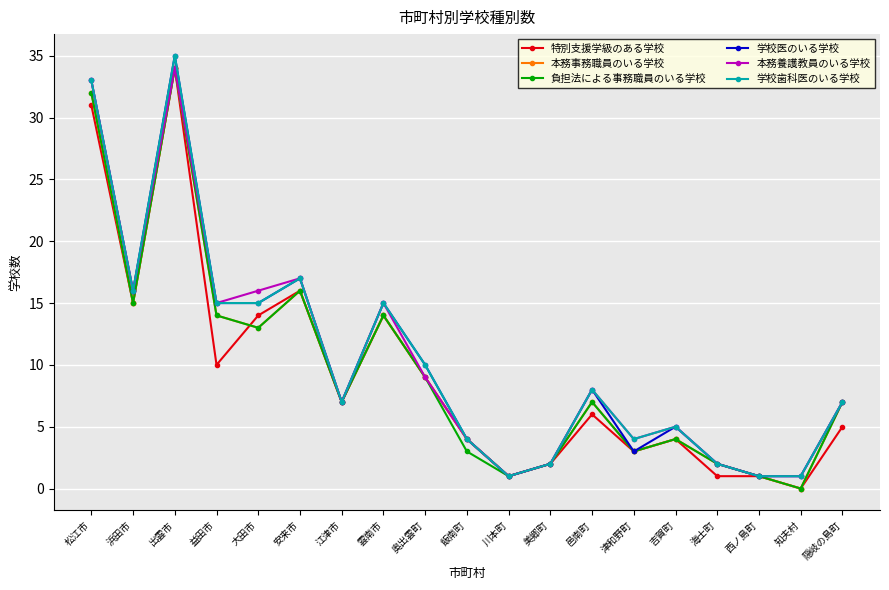

What is the total value across all series at 雲南市?

87